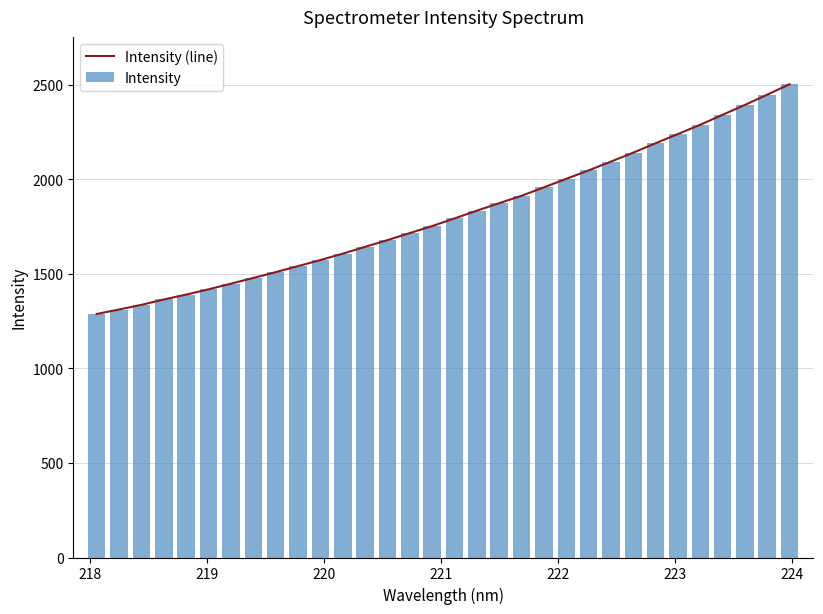

What is the average value of the Intensity series?

1816.2